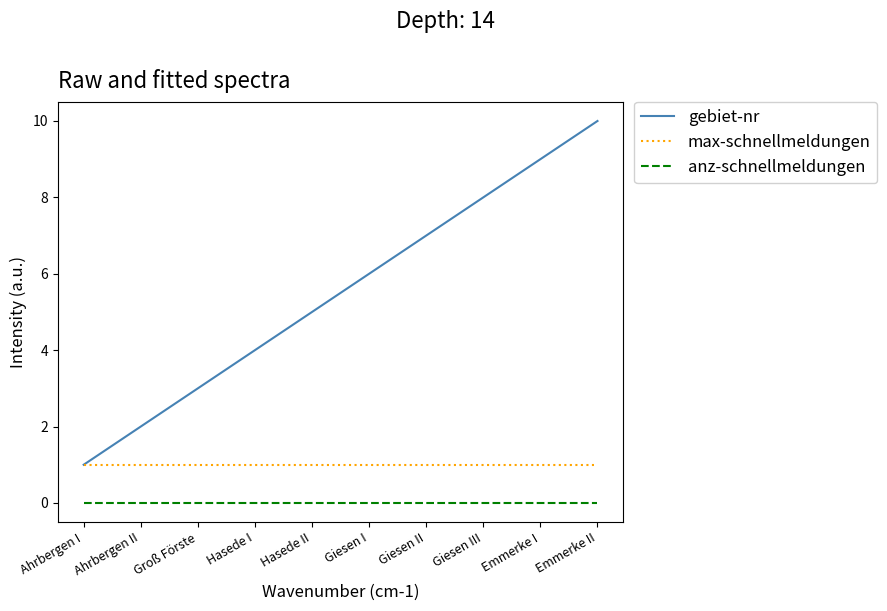

The value of max-schnellmeldungen at Giesen II is 1. True or false?

True